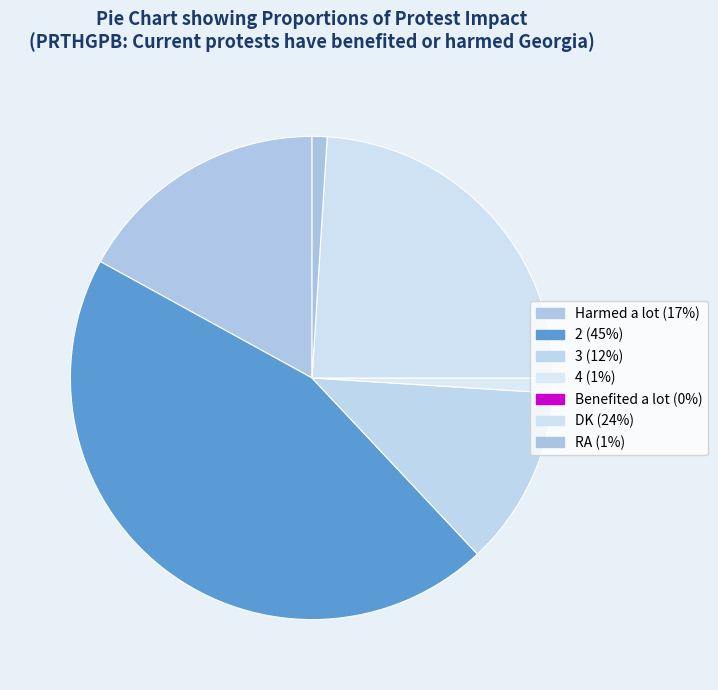

To the nearest percent, what is the combined percentage of 4 and DK?

25%